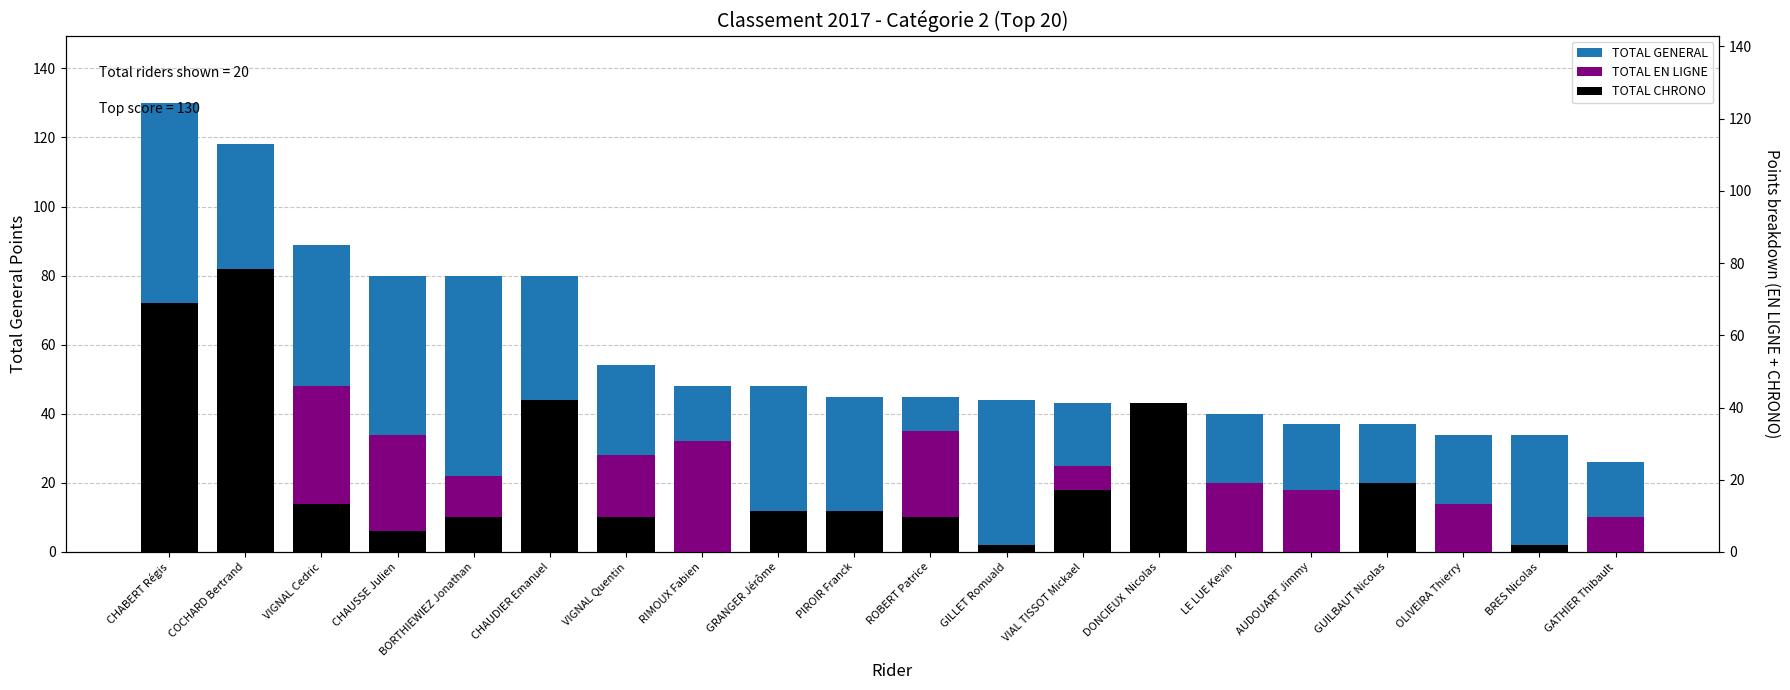

How many distinct data groups are displayed?

3